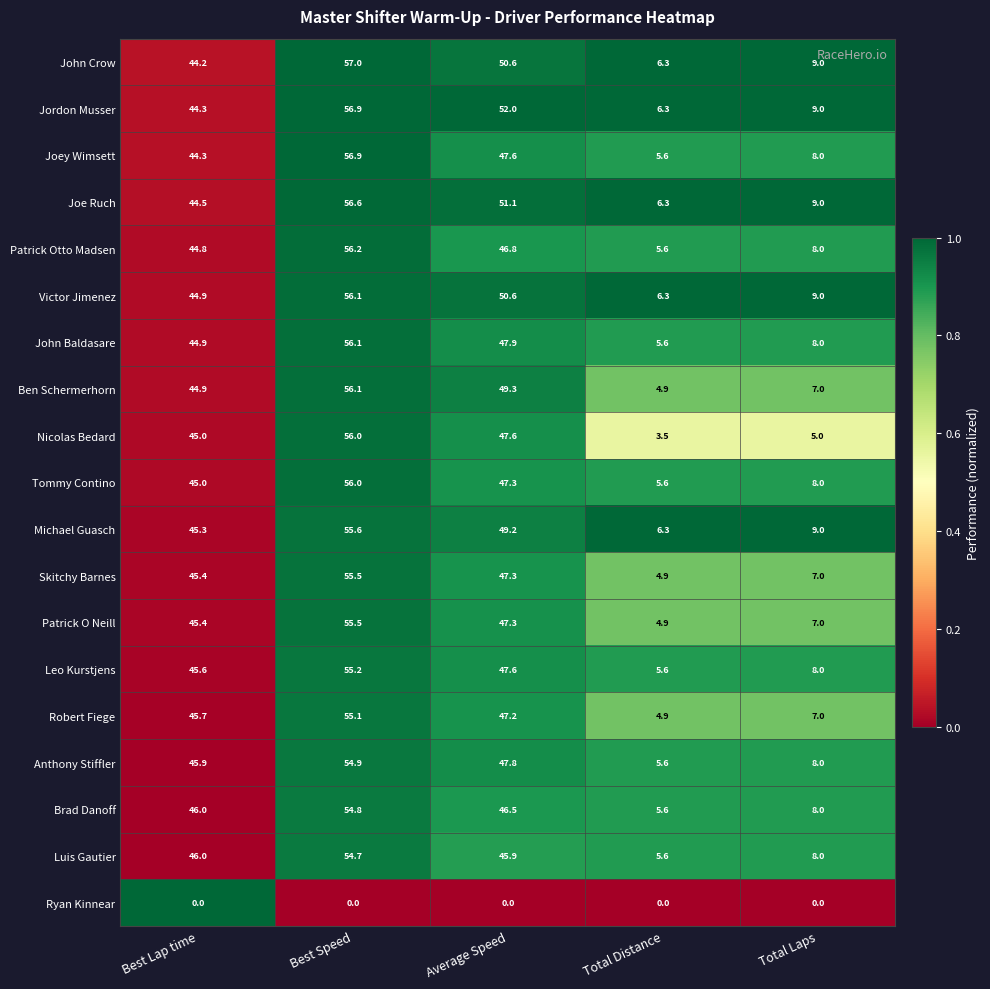

Is it true that Victor Jimenez equals 6.3 at Total Distance?

True